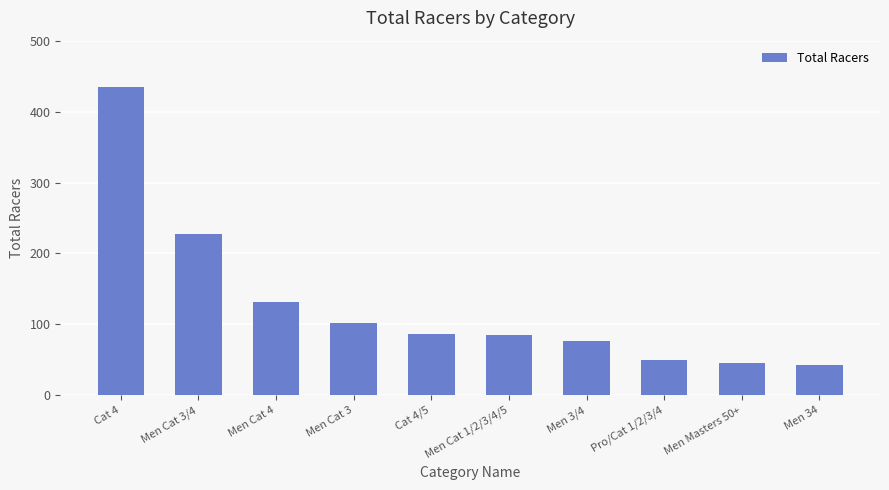

True or false: the data shows 76 at Men 3/4.

True